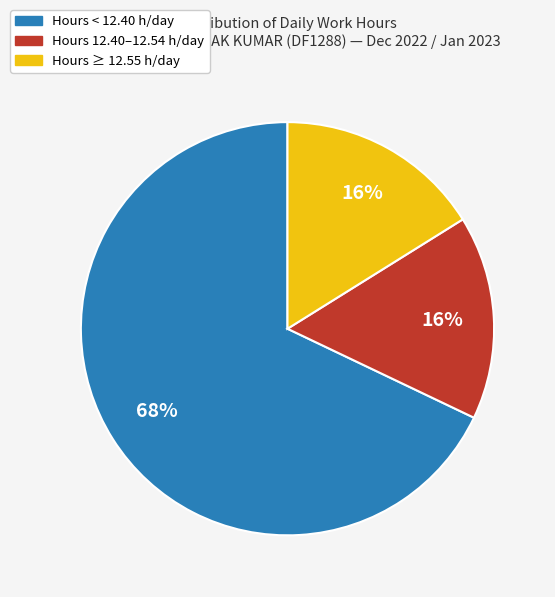

Is there a majority slice in this chart?

Yes